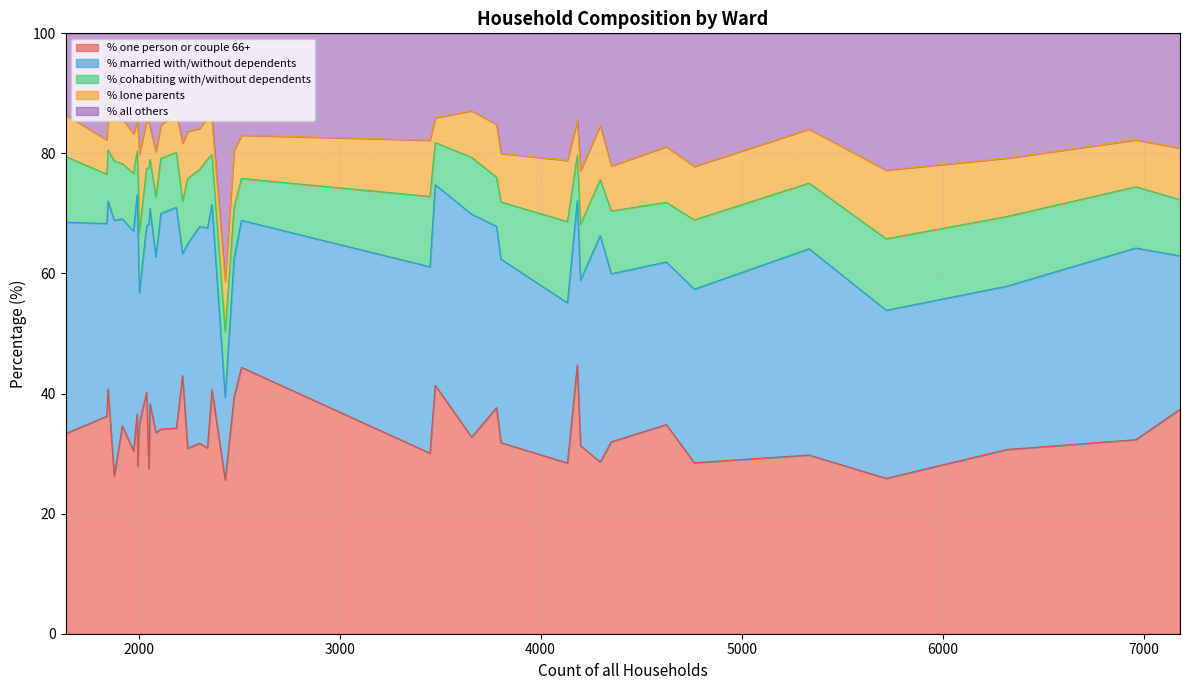

Which series changed the most between Bridport Ward and Sherborne Rural Ward?

% married with/without dependents